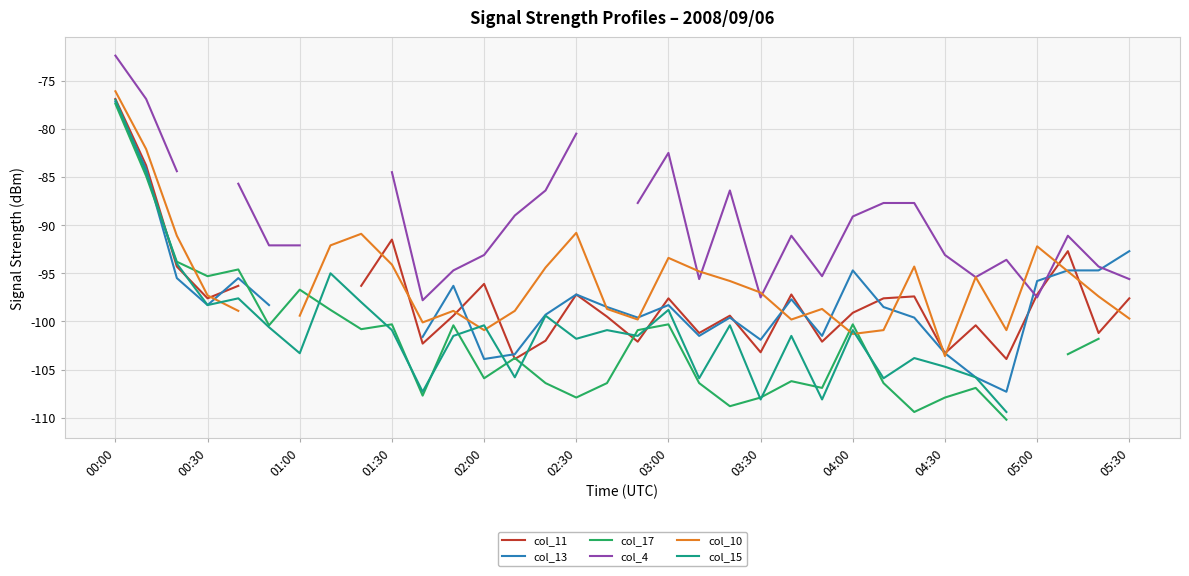

What are all the series names shown in the legend?

col_11, col_13, col_17, col_4, col_10, col_15